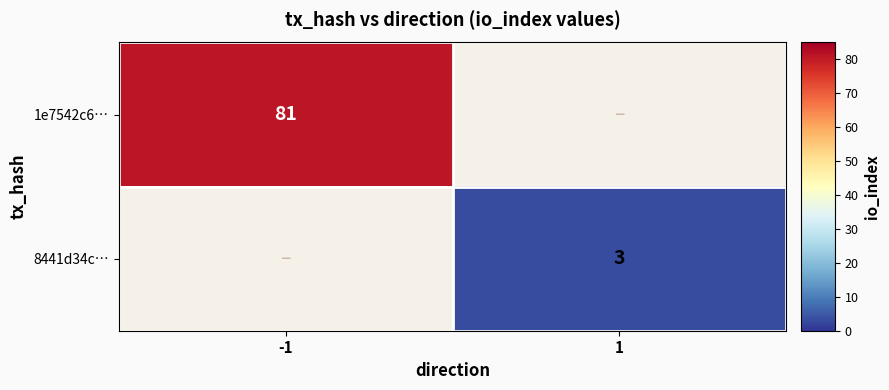

The 8441d34c… series shows 5.4 at 1. True or false?

False